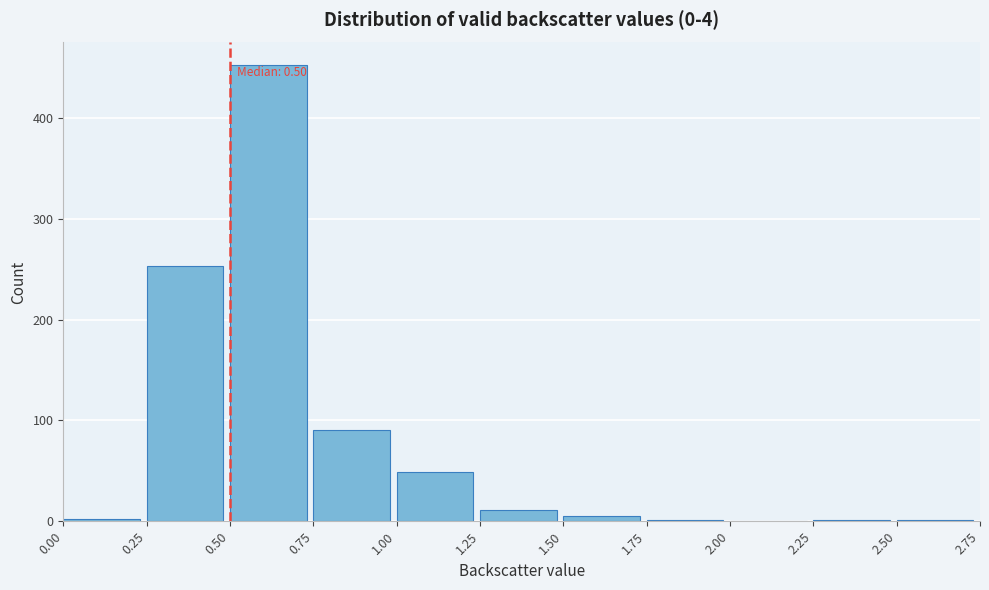

Over which range of the x-axis is the bar tallest?

0.50 to 0.75